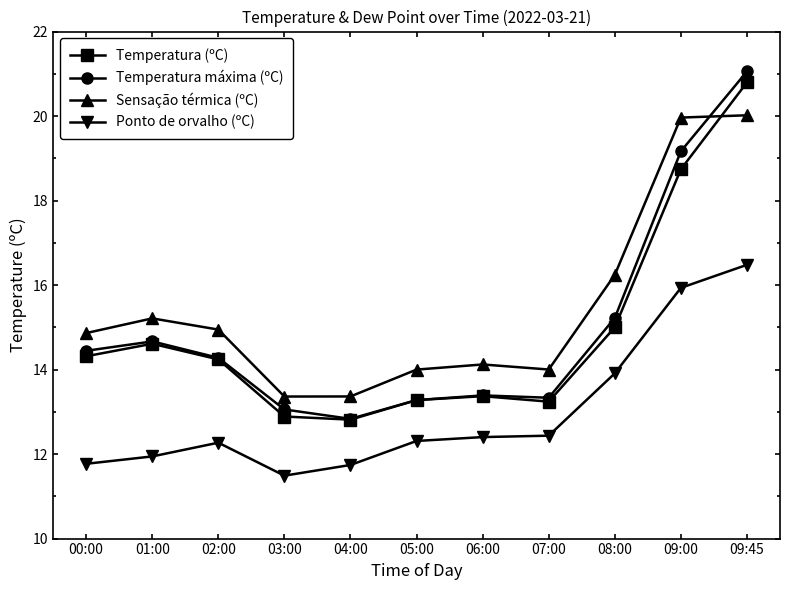

True or false: Ponto de orvalho (ºC) and Temperatura máxima (ºC) cross at least once.

False